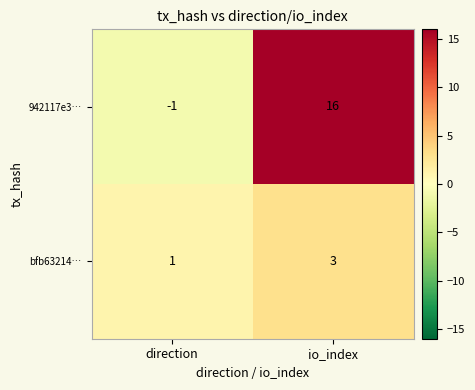

Which category has the lowest value across all series?

direction